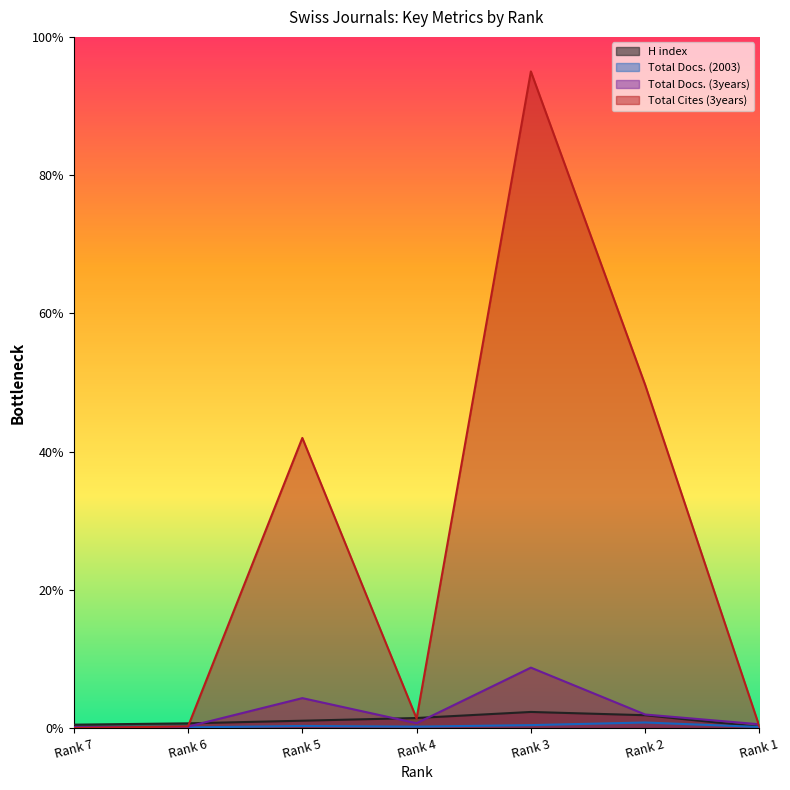

What is the sum of the H index values at Rank 5 and Rank 6?

347.9